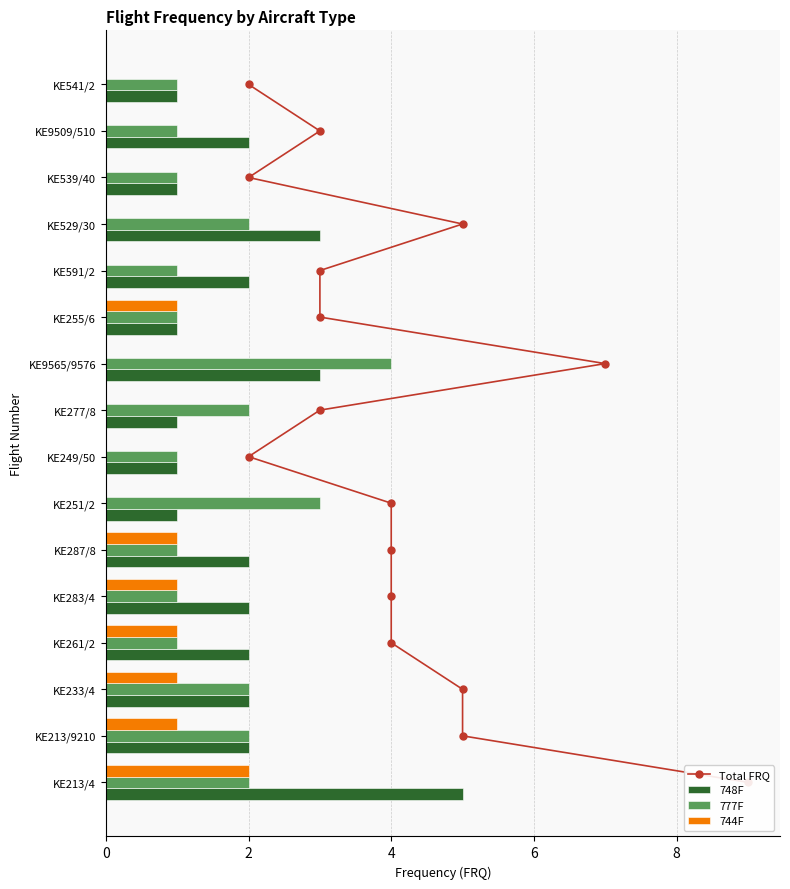

How many values in the 748F series are below 2?

6